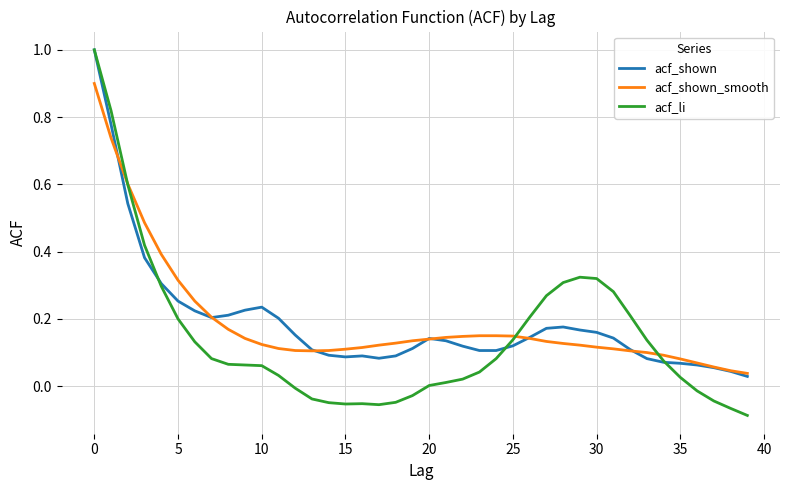

At how many categories does at least one series exceed 0?

40